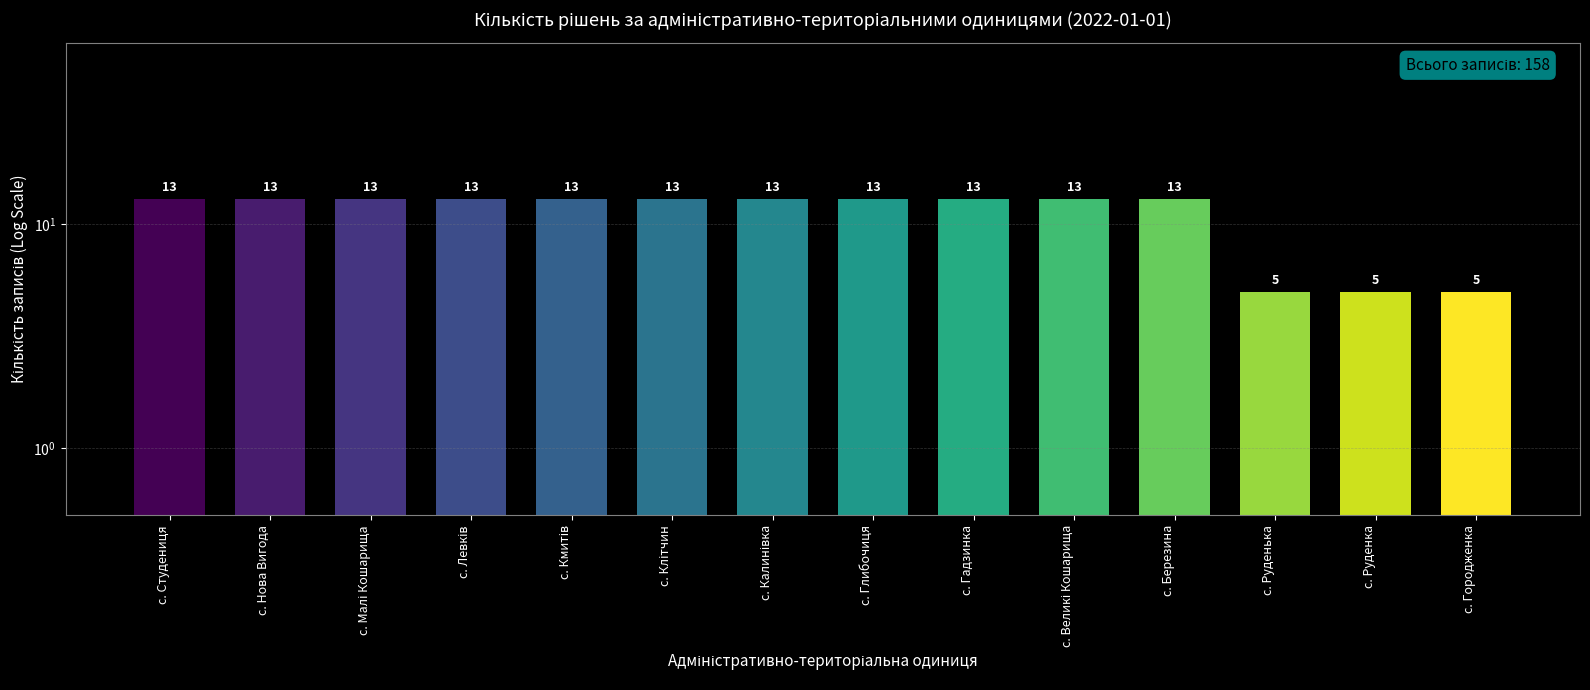

Is it true that the value at с. Руденька is 2?

False